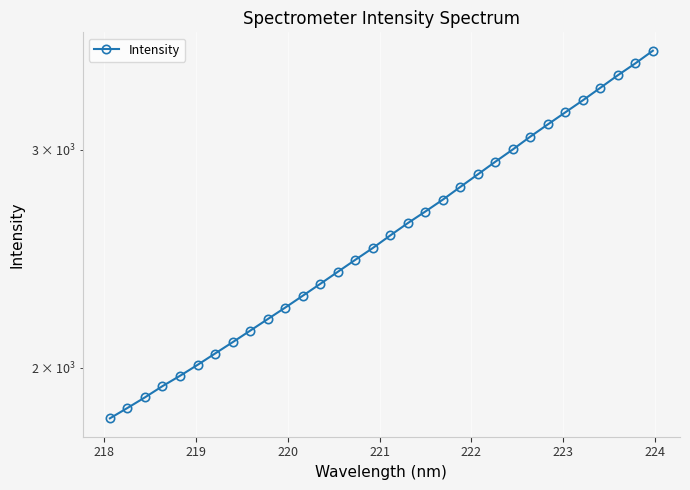

Reading left to right, list all the values displayed in this chart.

1819.5	1854.9	1892.0	1932.0	1969.5	2010.0	2053.0	2096.7	2142.2	2188.8	2236.3	2286.2	2337.5	2390.4	2444.6	2499.0	2558.4	2617.7	2674.8	2734.7	2800.4	2866.7	2934.9	3003.0	3075.6	3146.4	3217.9	3290.8	3368.4	3448.1	3525.2	3609.2